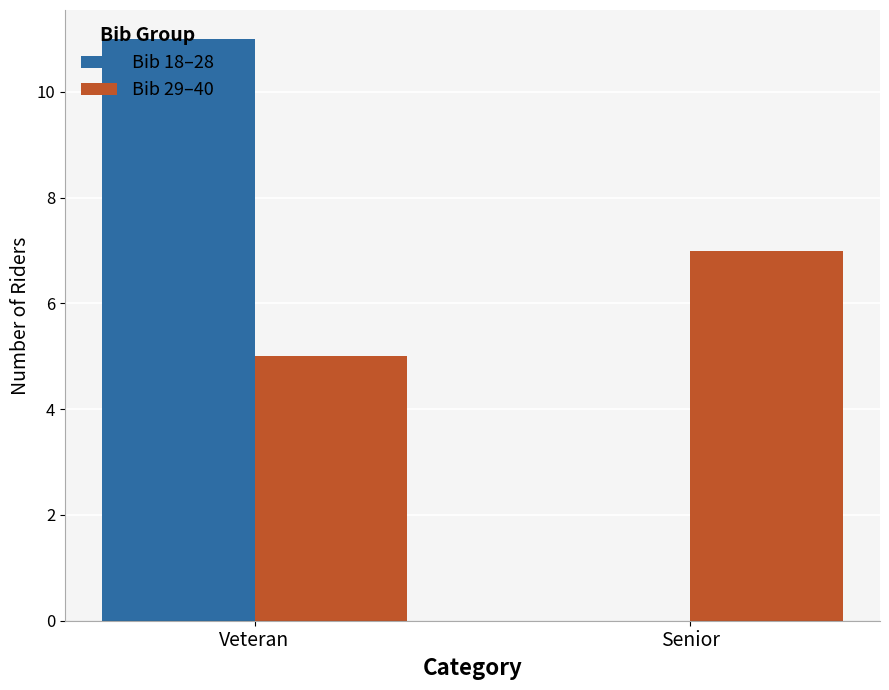

What is the sum of the Bib 18–28 values at Veteran and Senior?

11